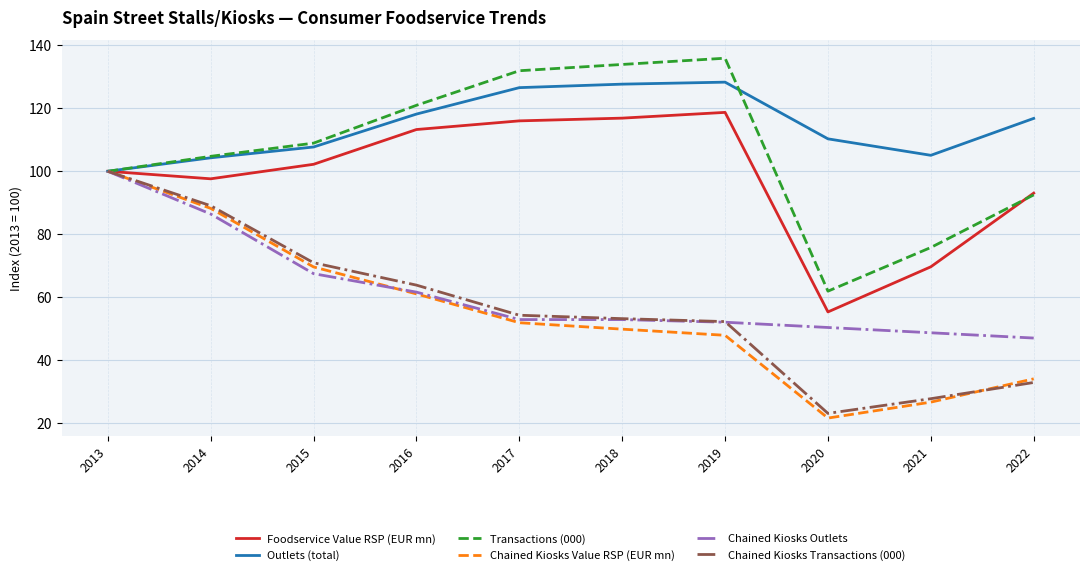

True or false: Chained Kiosks Outlets has more than 1 points higher than both neighbors.

False